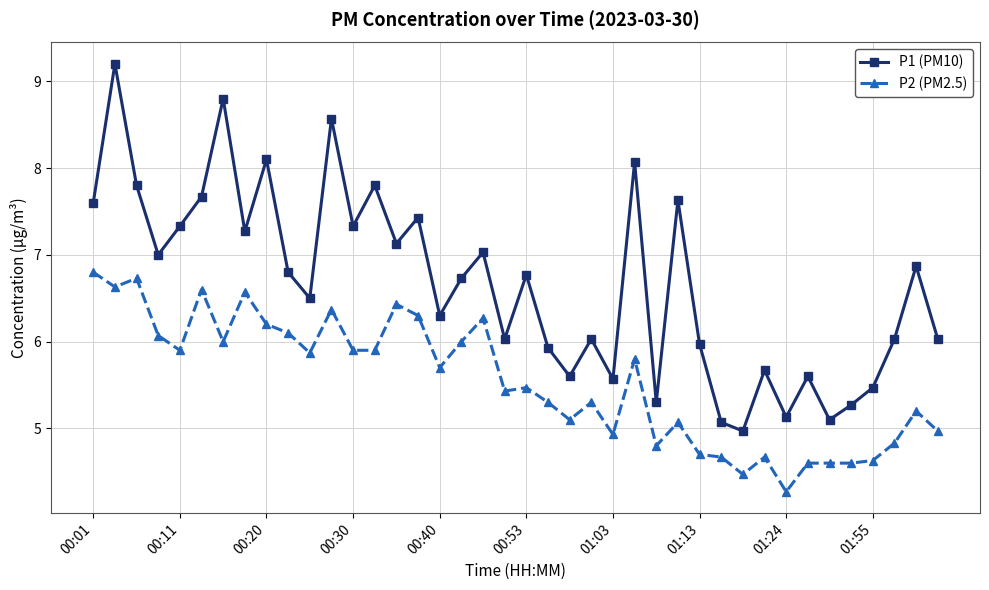

In P1 (PM10), how many points are lower than both neighbors (excluding endpoints)?

13